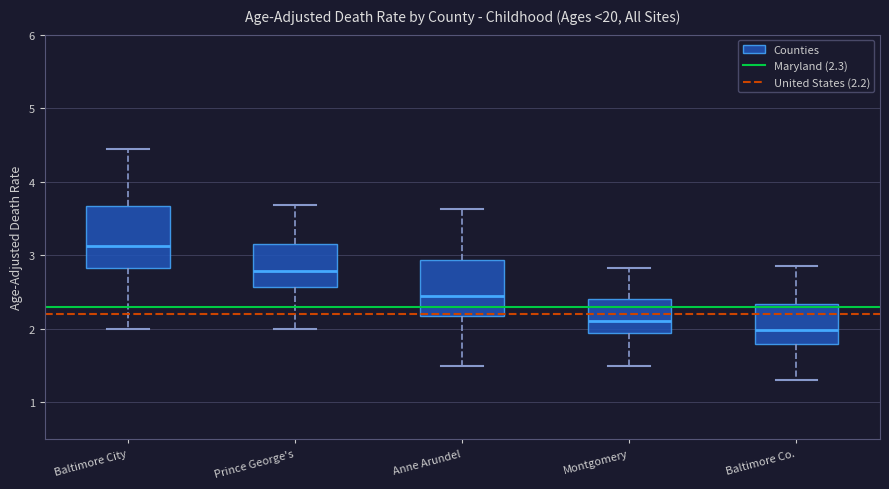

Where does the median line of the box for Baltimore Co. sit on the y-axis? The values are not printed on the chart, so give them approximately, as read against the axis.

2.0